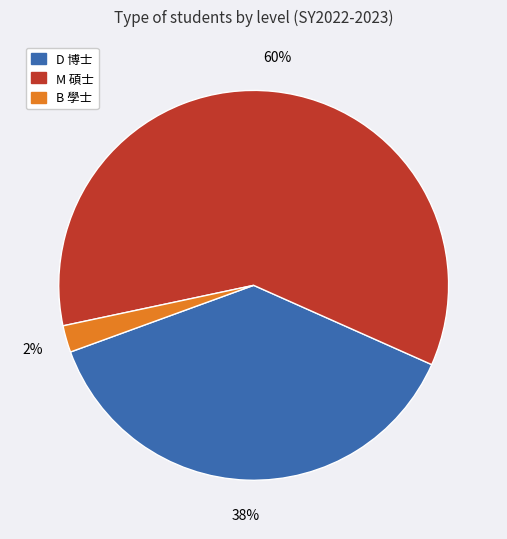

To the nearest percent, what is the difference between the M 碩士 and B 學士 slice percentages?

58%